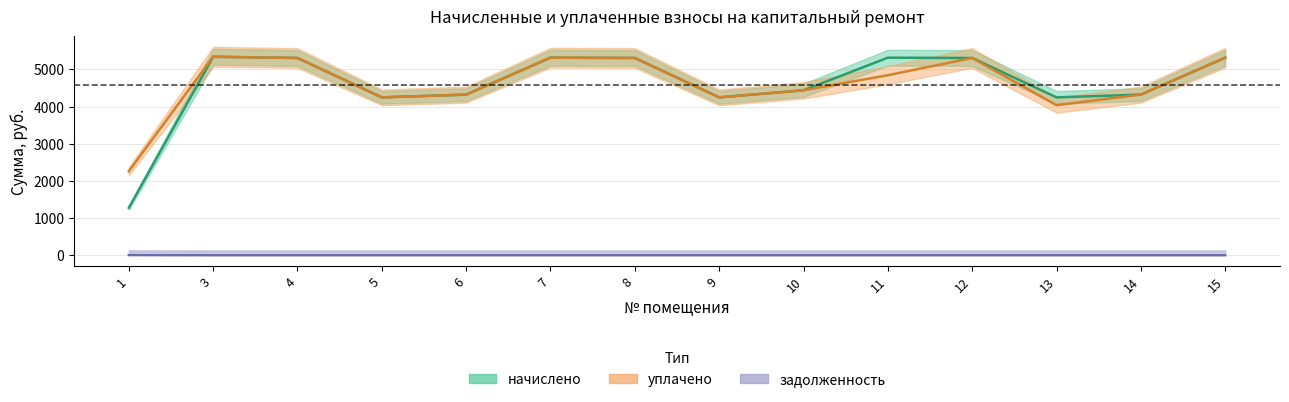

How many lines are shown in the chart?

3